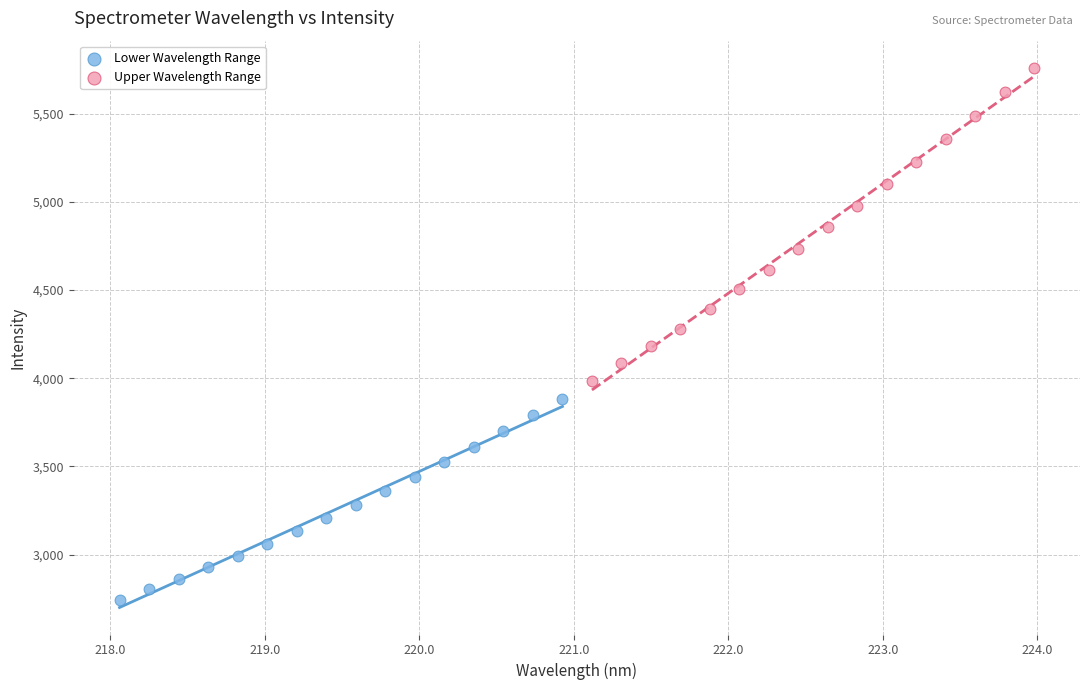

Which series reaches the maximum Y coordinate?

Upper Wavelength Range